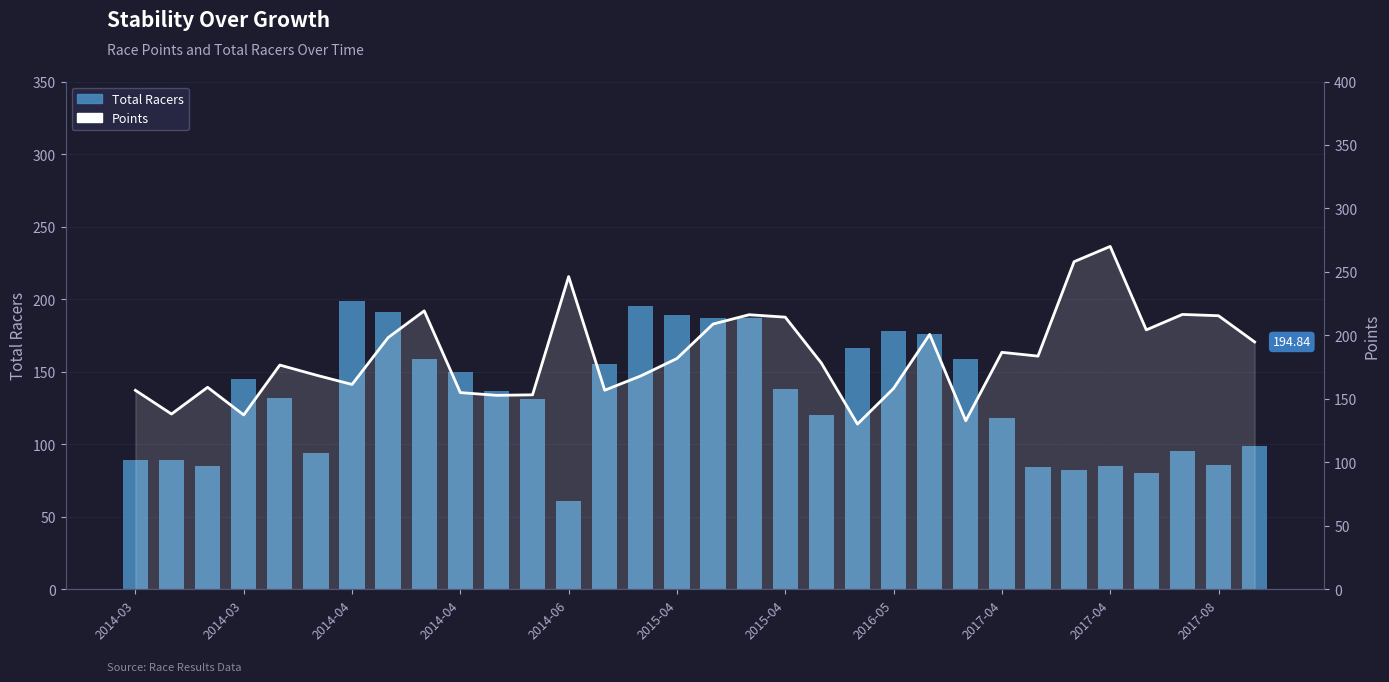

List the labels in order of Points value, largest first.

27, 26, 12, 2017-04, 29, 17, 30, 18, 16, 28, 22, 2016-05, 31, 24, 25, 15, 19, 2014-06, 2015-04, 14, 2015-04, 2014-04, 21, 13, 2014-03, 2017-04, 11, 2017-08, 2014-03, 2014-04, 23, 20